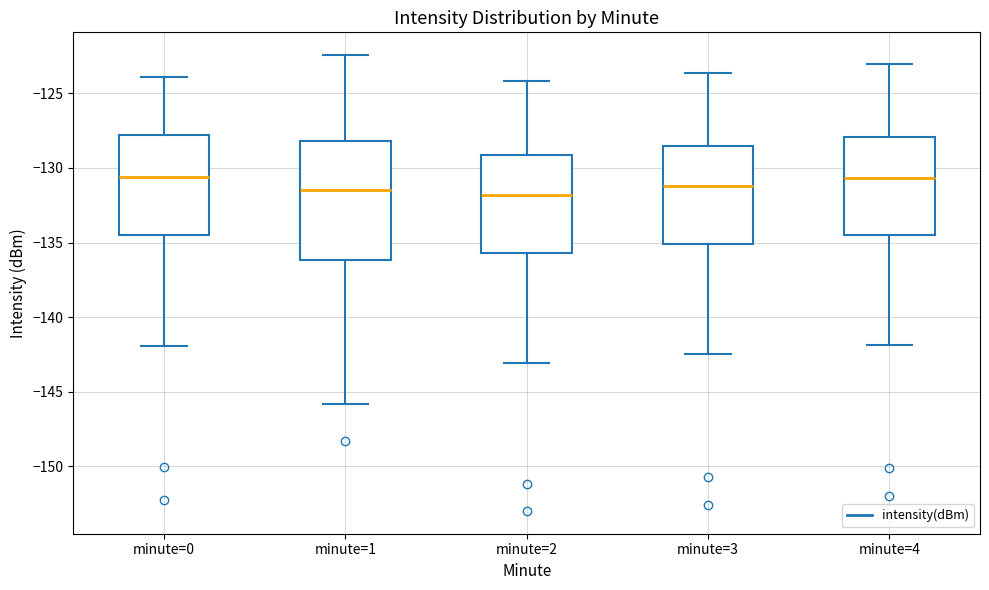

Reading left to right, transcribe this box plot: for each box, give where its median line is, the range the box spans, and where its two whiskers end, as read against the y-axis. The values are not printed on the chart, so give them approximately, as read against the axis.

minute=0: median -130.5, box -134.5 to -128.0, whiskers -142.0 to -124.0
minute=1: median -131.5, box -136.0 to -128.0, whiskers -146.0 to -122.5
minute=2: median -132.0, box -135.5 to -129.0, whiskers -143.0 to -124.0
minute=3: median -131.0, box -135.0 to -128.5, whiskers -142.5 to -123.5
minute=4: median -130.5, box -134.5 to -128.0, whiskers -142.0 to -123.0